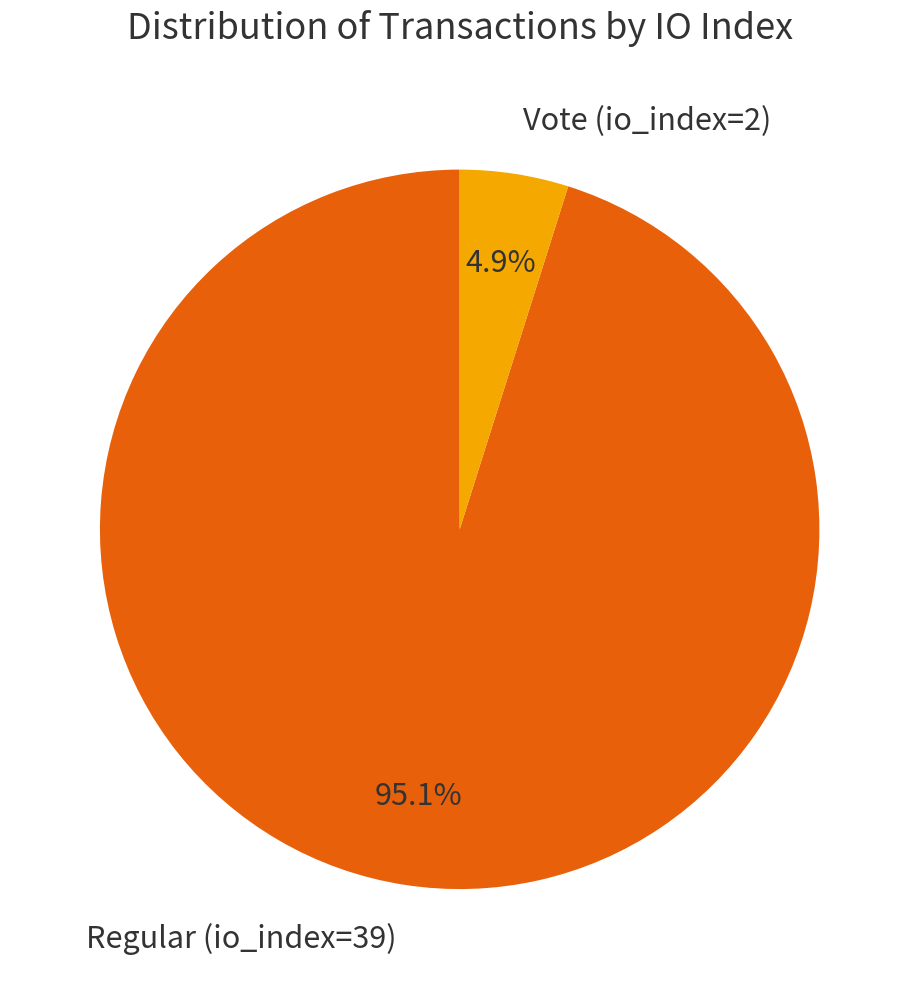

The Vote (io_index=2) slice represents 15% of the pie. True or false?

False